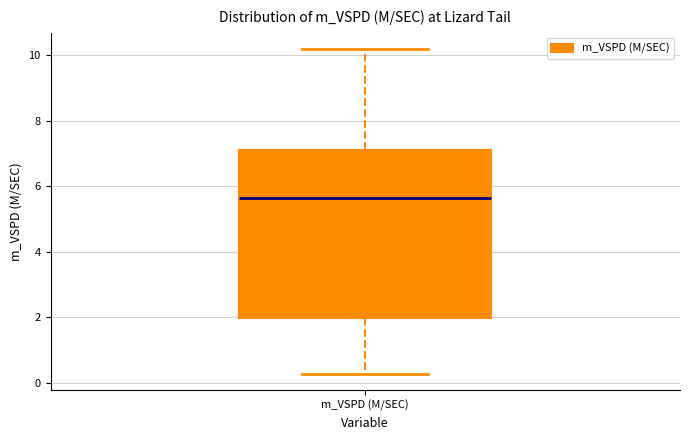

Where does the lower whisker of the box for m_VSPD (M/SEC) end on the y-axis? The values are not printed on the chart, so give them approximately, as read against the axis.

0.2